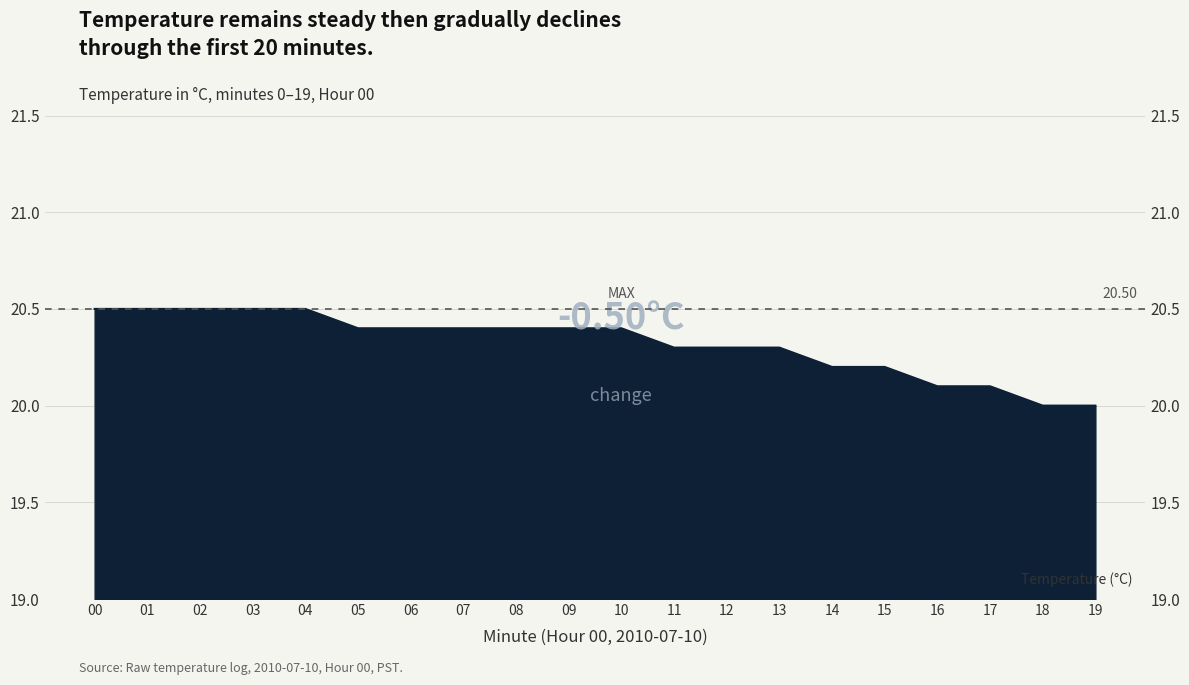

Where is the data nearest to the value 20?

18